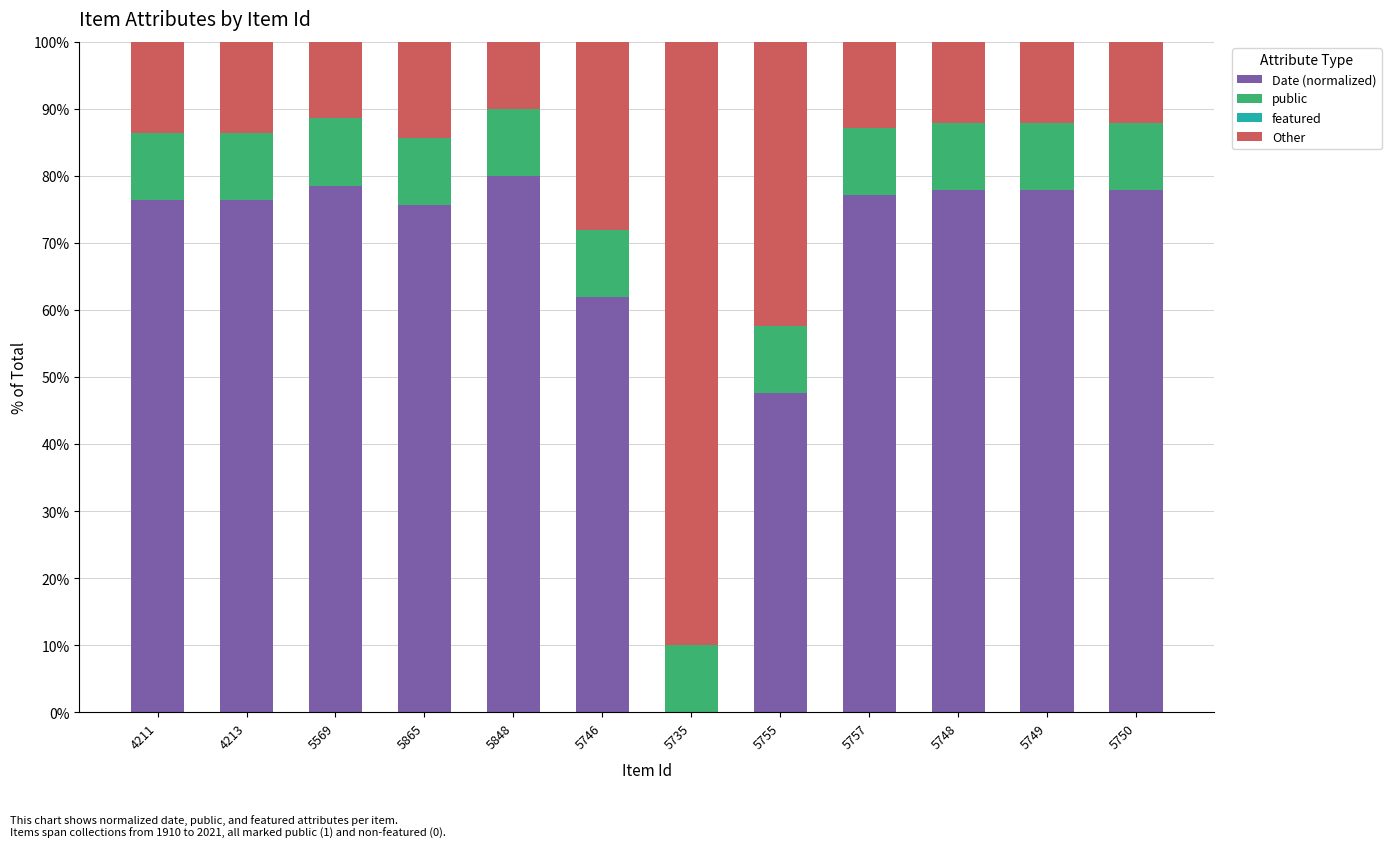

What is the total value across all series at 5749?

100.0